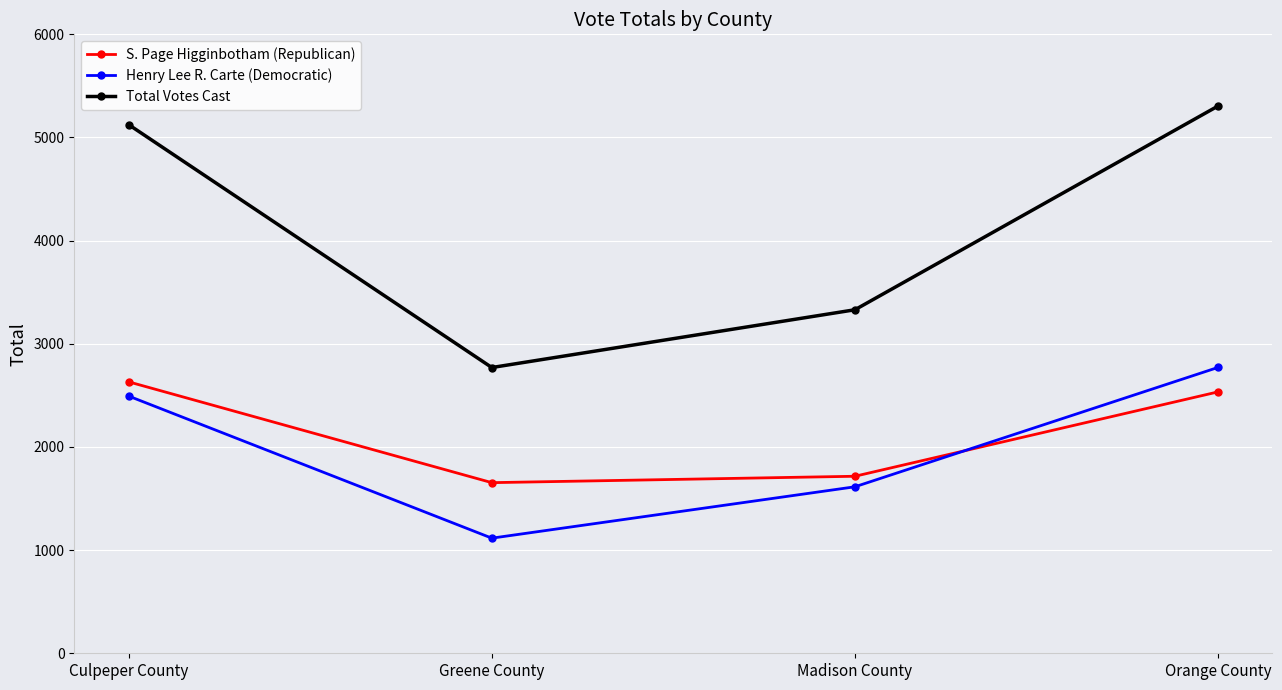

Where is the first local minimum for Total Votes Cast?

Greene County